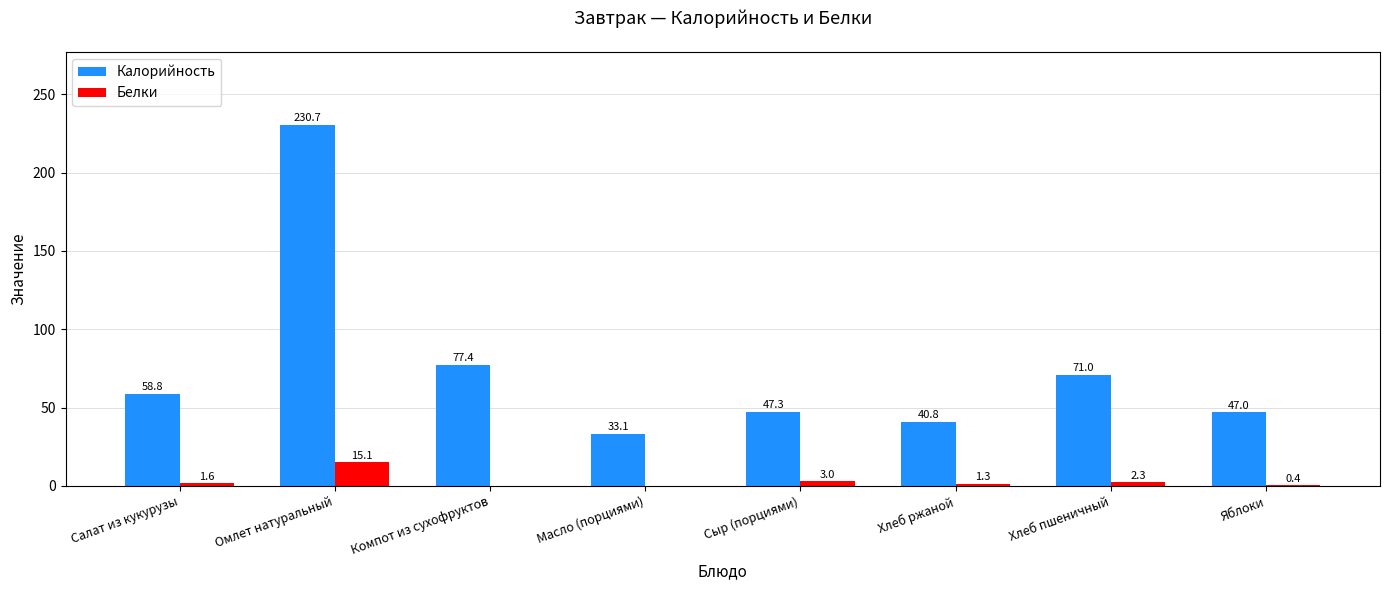

Count the number of categories in the chart.

8